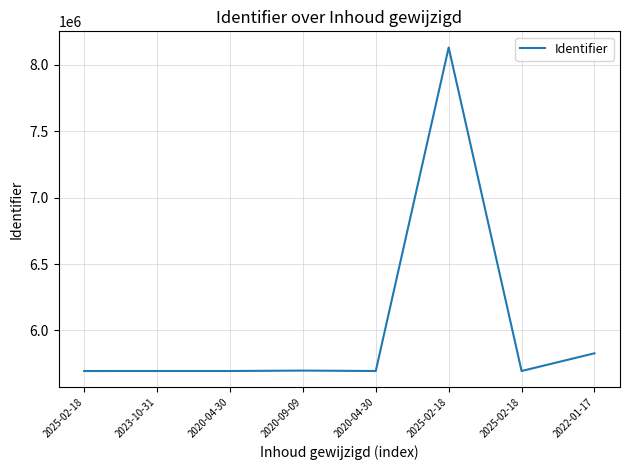

True or false: the data has more than 1 interior local peaks.

True